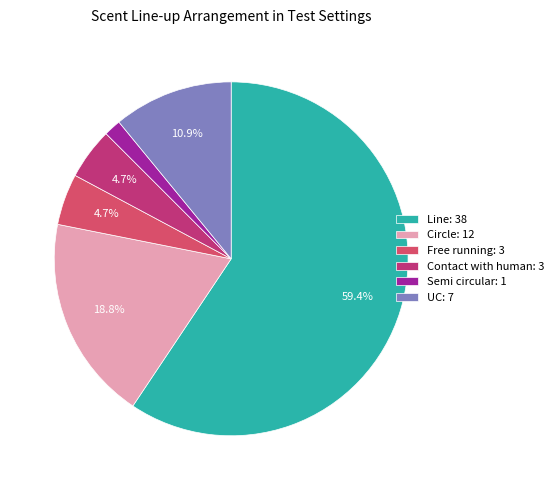

What is the smallest slice in the pie chart?

Semi circular